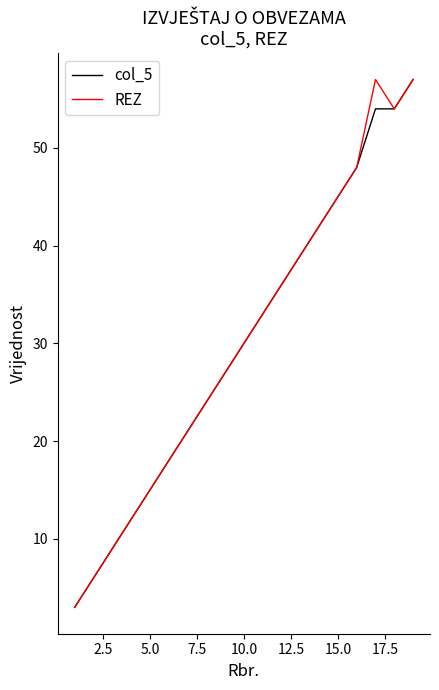

What is the lowest value of the col_5 series?

3